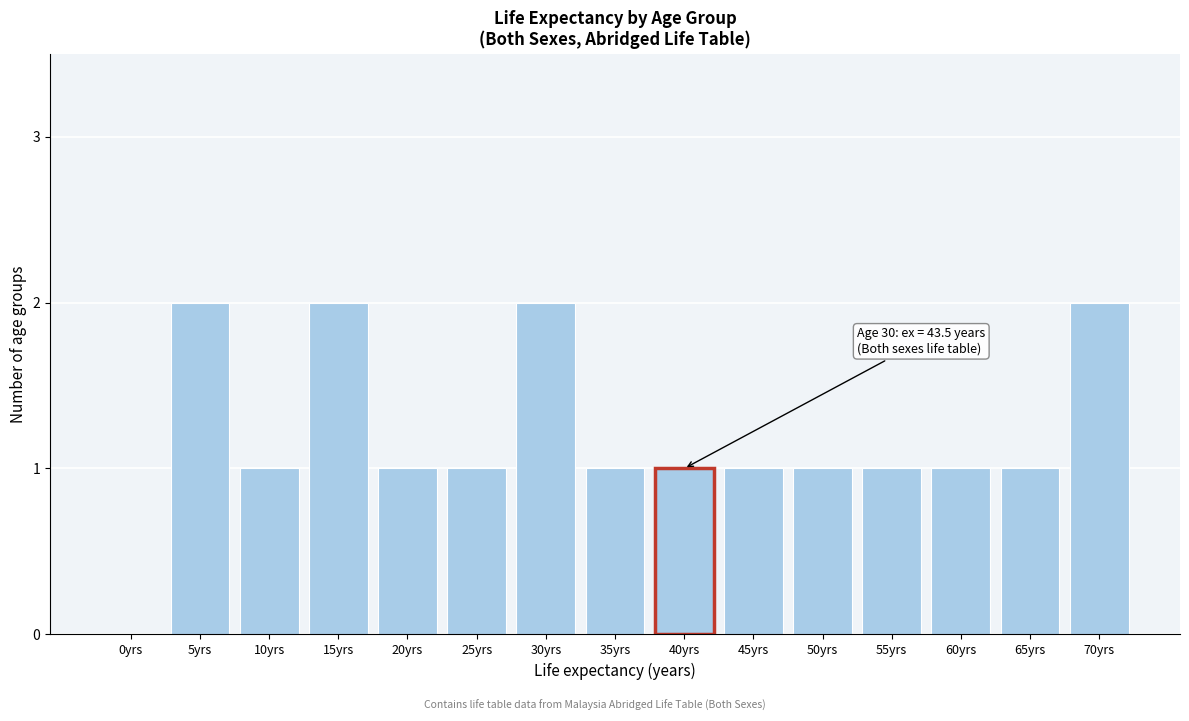

Reading right to left, transcribe all the data shown in this chart.

70yrs=2	65yrs=1	60yrs=1	55yrs=1	50yrs=1	45yrs=1	40yrs=1	35yrs=1	30yrs=2	25yrs=1	20yrs=1	15yrs=2	10yrs=1	5yrs=2	0yrs=0